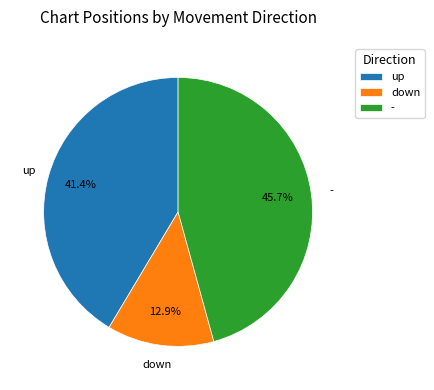

Between - and up, which is larger?

-